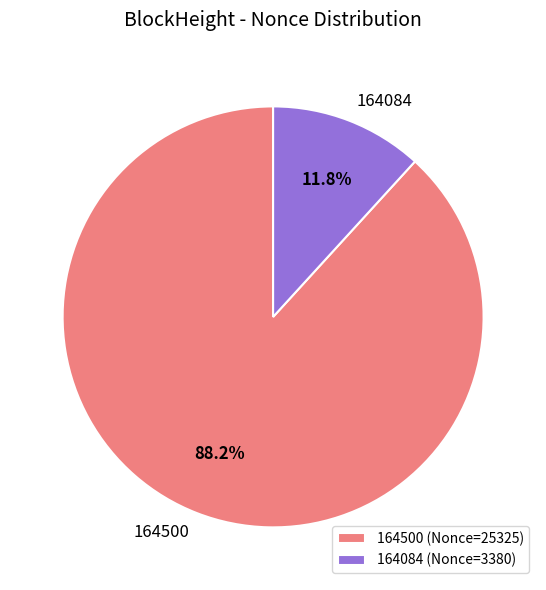

Combined, do 164084 and 164500 account for over 50%?

Yes